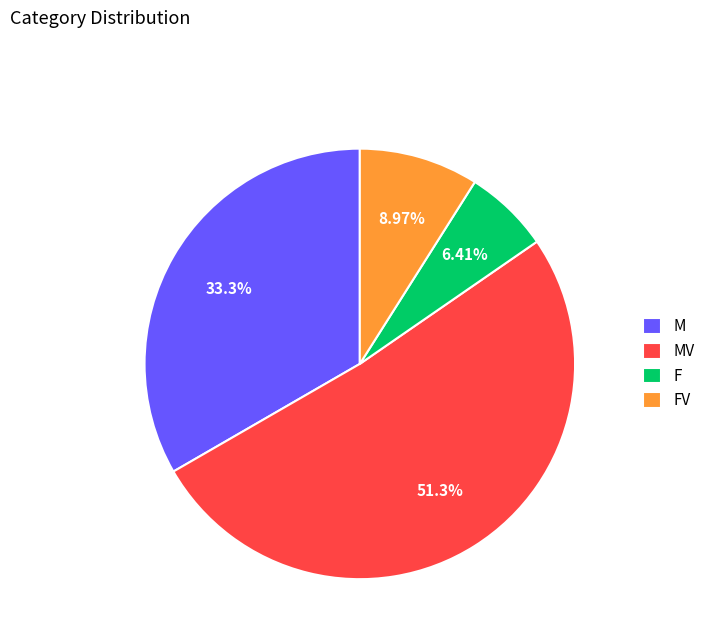

To the nearest percent, what is the average slice percentage?

25%